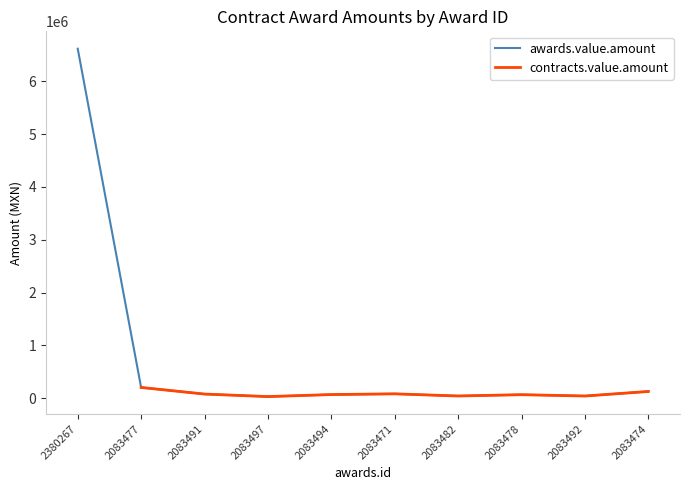

What is the value of the 2nd point from the left?

200820.1